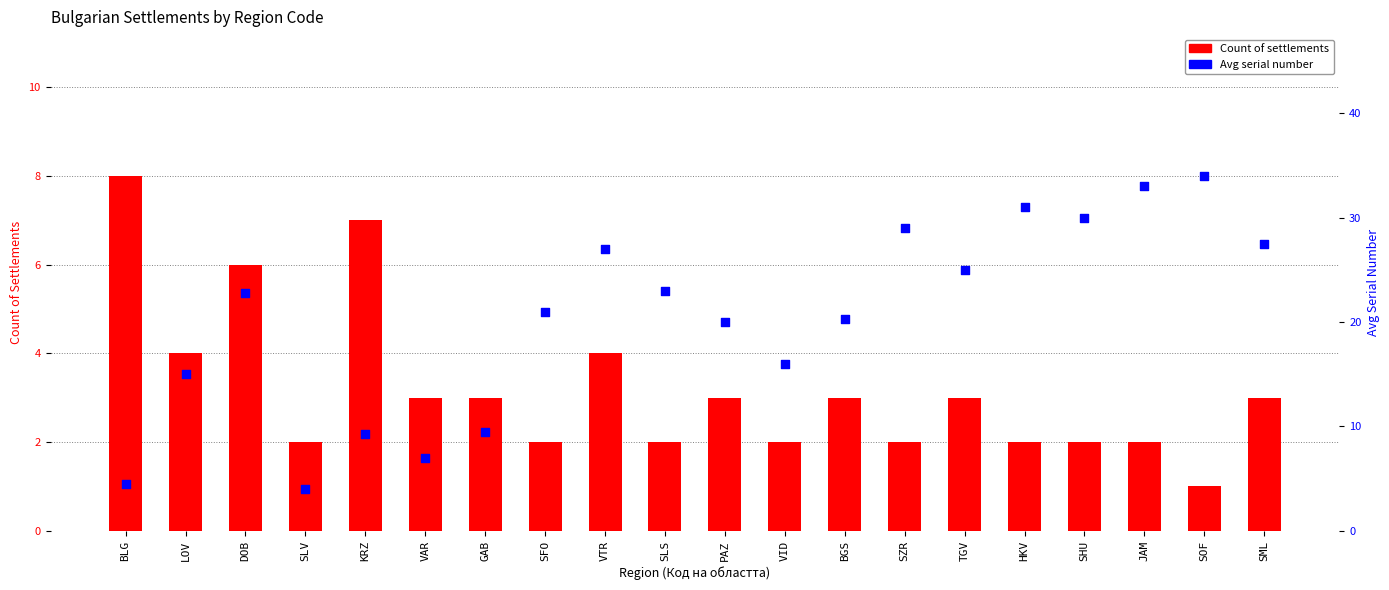

Is the value of Count of settlements at GAB greater than the value of Avg serial number at KRZ?

No